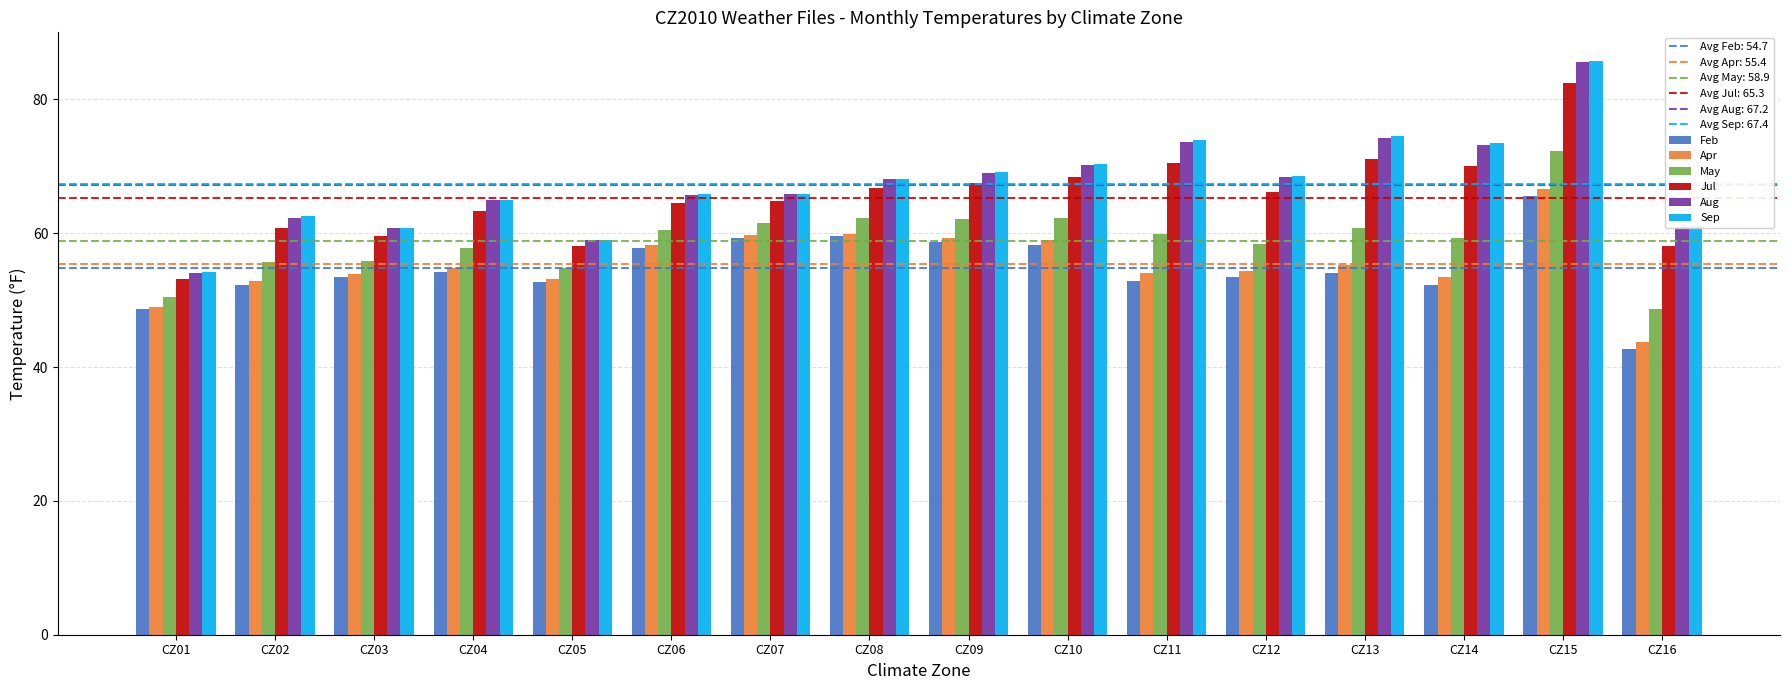

Is it true that Sep equals 54.1 at CZ01?

True